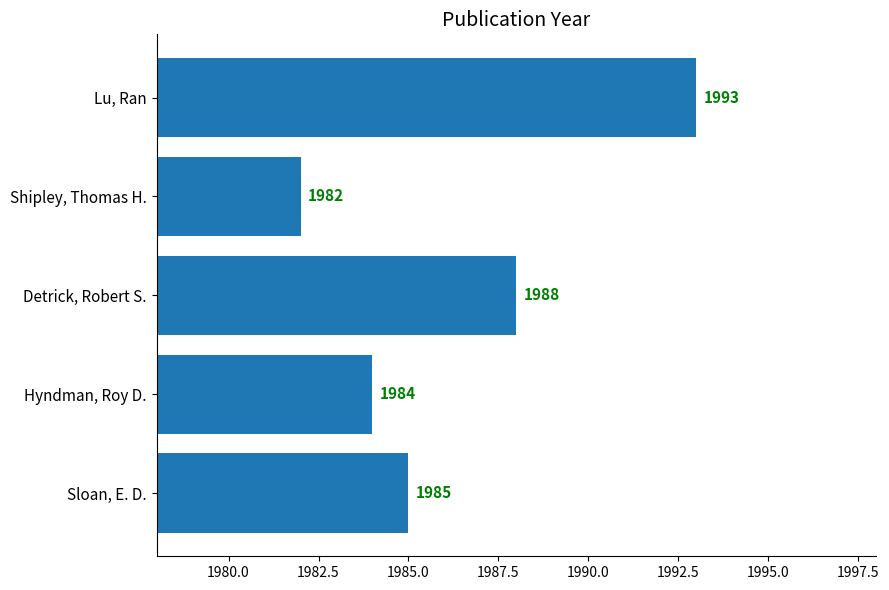

How many bars are there in total?

5